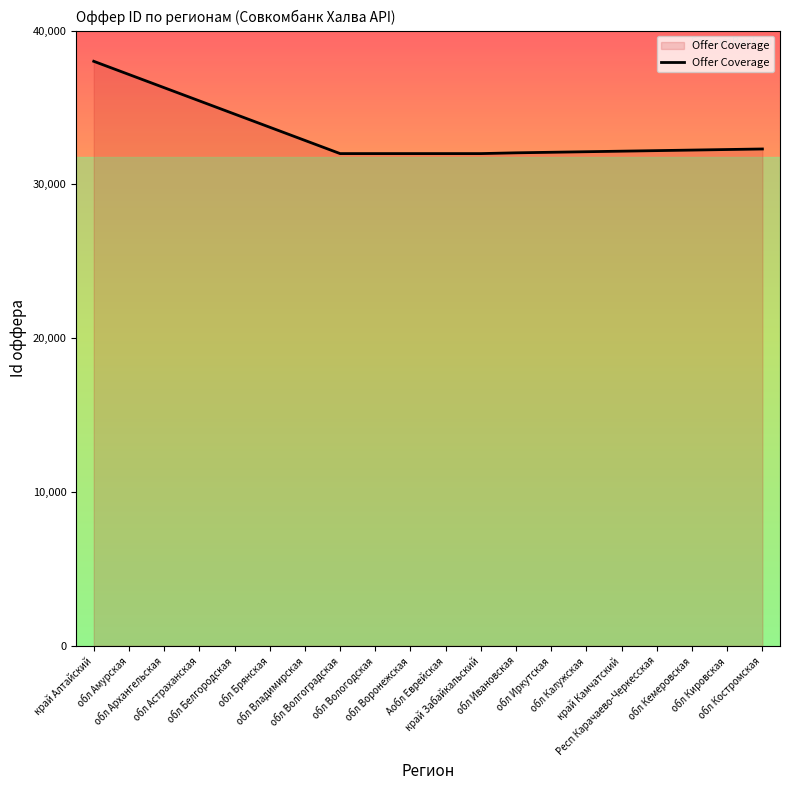

Is this an area chart (filled region under the line)?

Yes